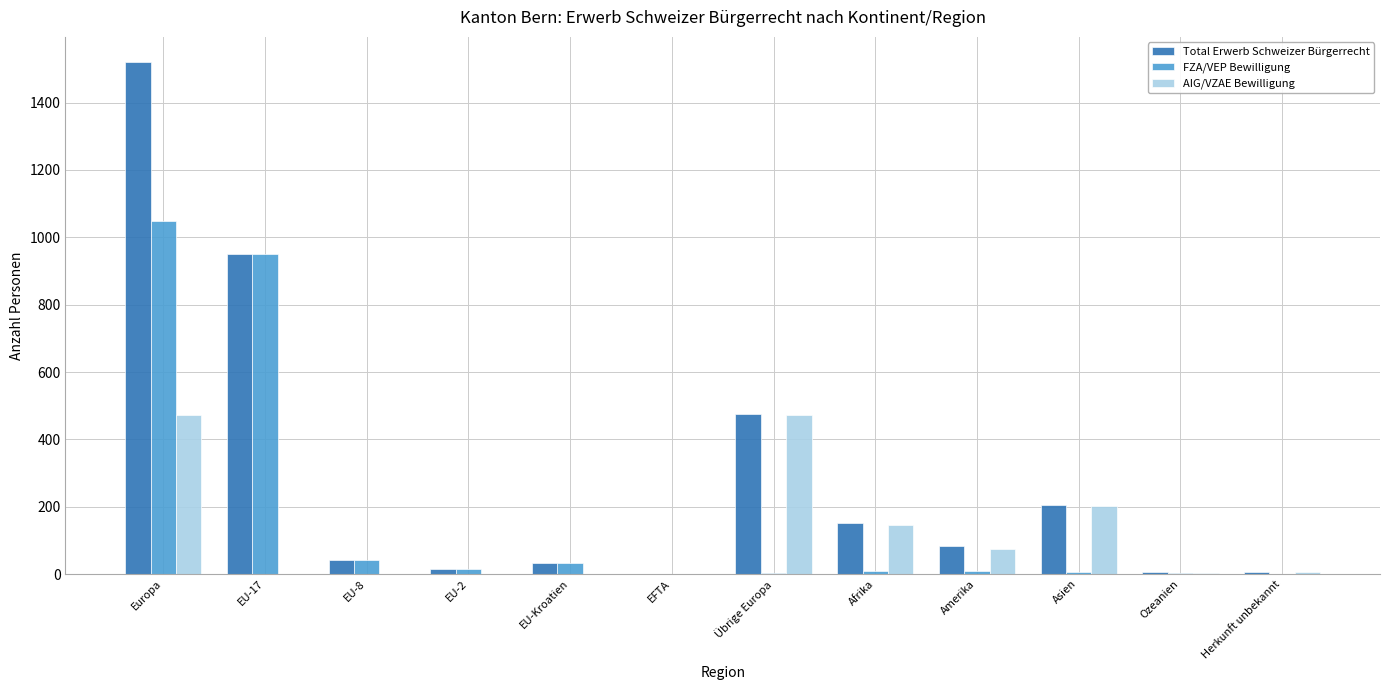

True or false: FZA/VEP Bewilligung has a value of 34 at EU-Kroatien.

True